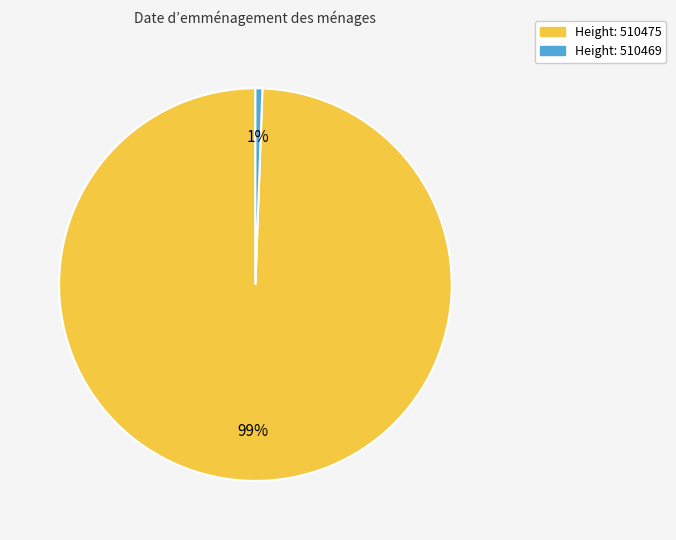

What is the largest slice in the pie chart?

Height: 510475